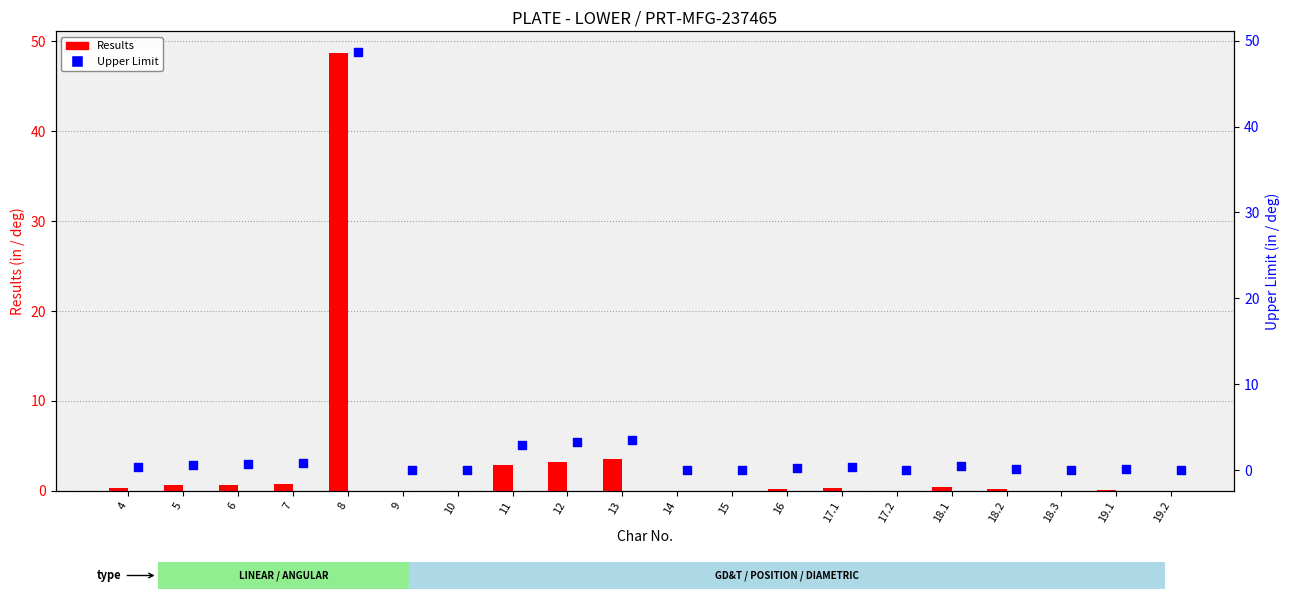

Is the value of Upper Limit at 13 greater than the value of Results at 8?

No